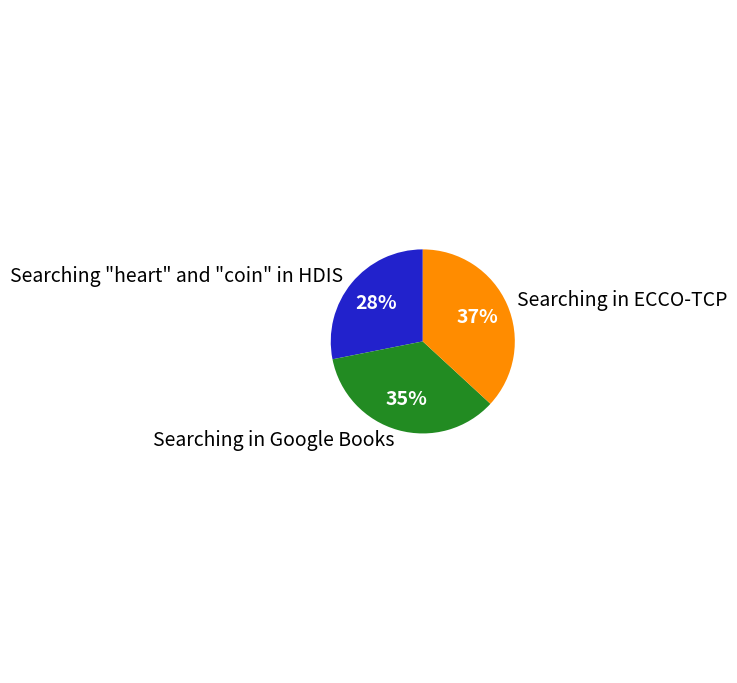

To the nearest percent, what portion does Searching in ECCO-TCP represent?

37%